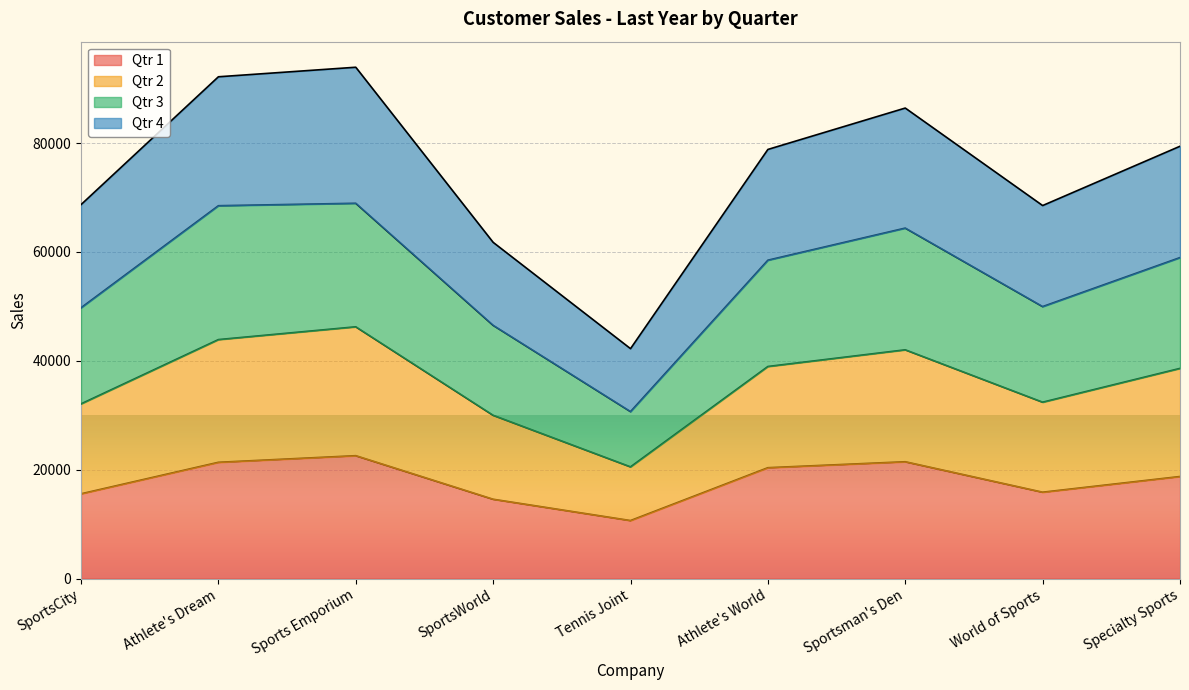

In Qtr 1, how many points are lower than both neighbors (excluding endpoints)?

2